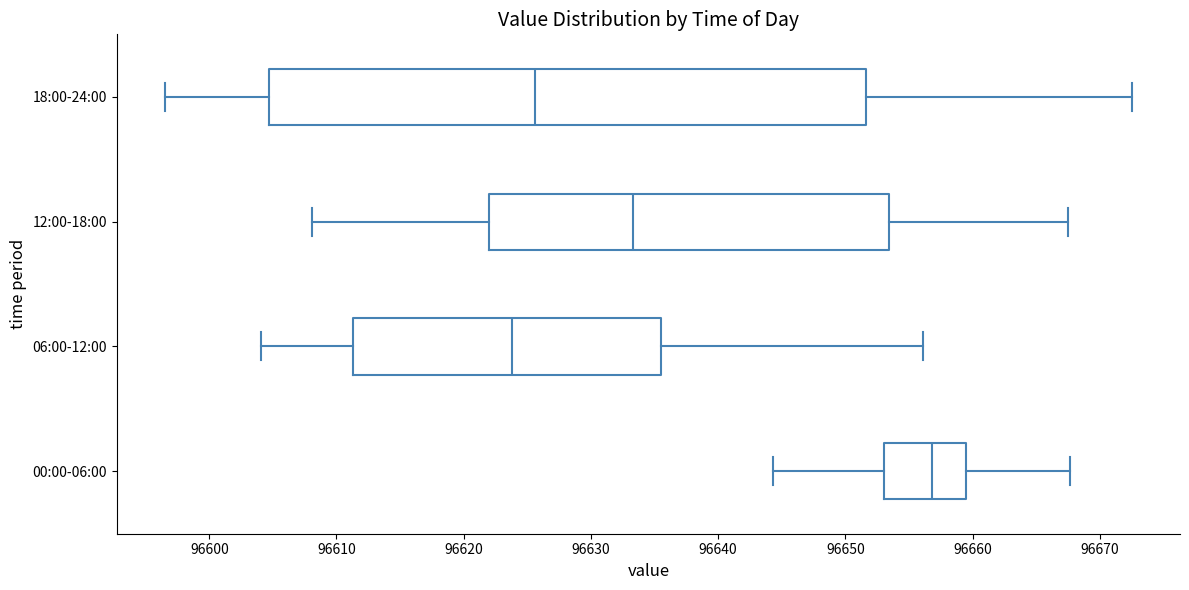

Reading bottom to top, transcribe this box plot: for each box, give where its median line is, the range the box spans, and where its two whiskers end, as read against the x-axis. The values are not printed on the chart, so give them approximately, as read against the axis.

00:00-06:00: median 96657, box 96653 to 96659, whiskers 96644 to 96668
06:00-12:00: median 96624, box 96611 to 96636, whiskers 96604 to 96656
12:00-18:00: median 96633, box 96622 to 96653, whiskers 96608 to 96668
18:00-24:00: median 96626, box 96605 to 96652, whiskers 96597 to 96673